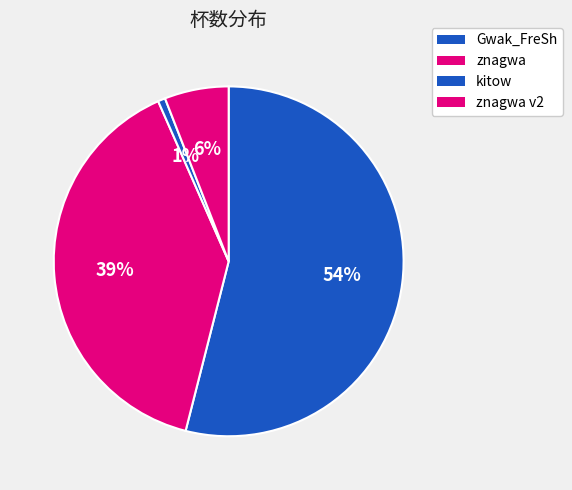

Which slice represents more than half of the pie?

Gwak_FreSh